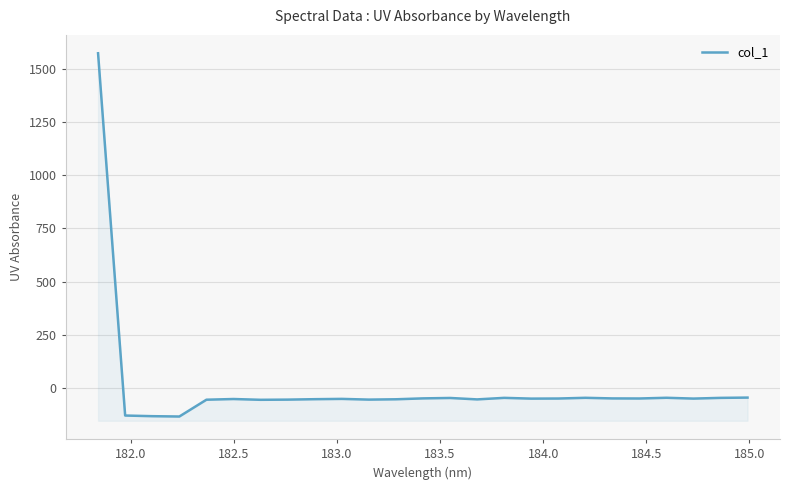

Reading left to right, list all the values displayed in this chart.

1571.5	-129.0	-132.0	-133.6	-54.7	-51.4	-55.1	-54.3	-52.2	-50.8	-54.2	-52.7	-48.5	-46.5	-53.2	-46.0	-49.6	-49.1	-45.8	-48.6	-49.0	-45.6	-49.4	-46.1	-44.8